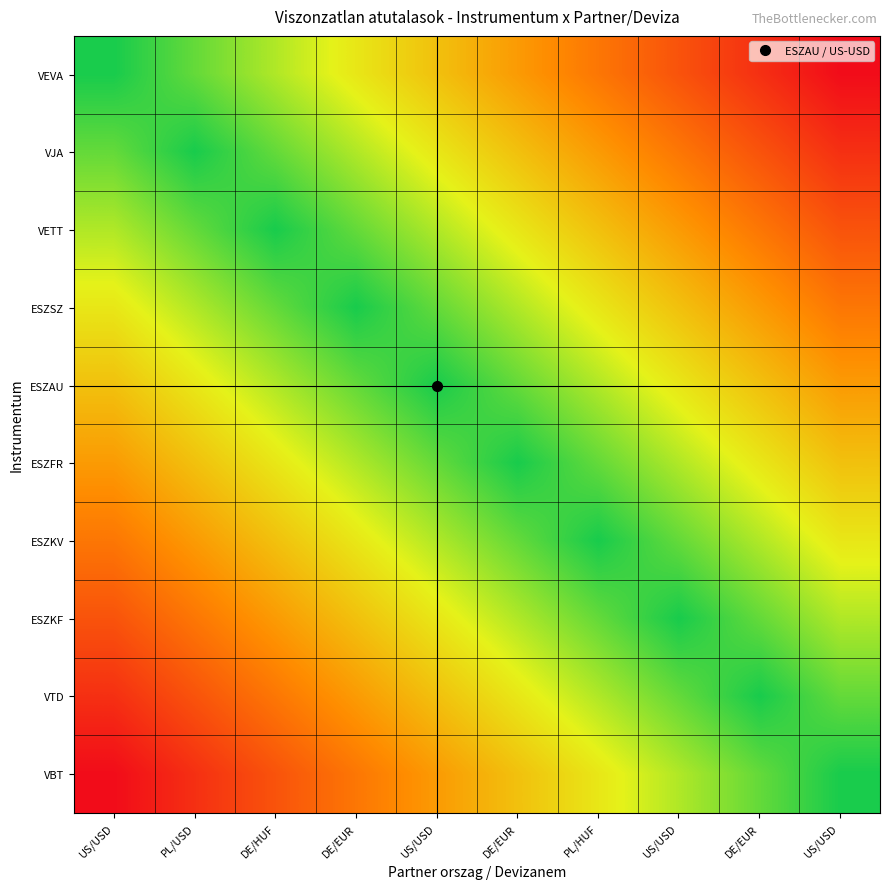

Reading left to right, extract all data points from this chart.

VEVA: US/USD=0.0	PL/USD=0.1	DE/HUF=0.2	DE/EUR=0.3	US/USD=0.4	DE/EUR=0.6	PL/HUF=0.7	US/USD=0.8	DE/EUR=0.9	US/USD=1.0
VJA: US/USD=0.1	PL/USD=0.0	DE/HUF=0.1	DE/EUR=0.2	US/USD=0.3	DE/EUR=0.4	PL/HUF=0.6	US/USD=0.7	DE/EUR=0.8	US/USD=0.9
VETT: US/USD=0.2	PL/USD=0.1	DE/HUF=0.0	DE/EUR=0.1	US/USD=0.2	DE/EUR=0.3	PL/HUF=0.4	US/USD=0.6	DE/EUR=0.7	US/USD=0.8
ESZSZ: US/USD=0.3	PL/USD=0.2	DE/HUF=0.1	DE/EUR=0.0	US/USD=0.1	DE/EUR=0.2	PL/HUF=0.3	US/USD=0.4	DE/EUR=0.6	US/USD=0.7
ESZAU: US/USD=0.4	PL/USD=0.3	DE/HUF=0.2	DE/EUR=0.1	US/USD=0.0	DE/EUR=0.1	PL/HUF=0.2	US/USD=0.3	DE/EUR=0.4	US/USD=0.6
ESZFR: US/USD=0.6	PL/USD=0.4	DE/HUF=0.3	DE/EUR=0.2	US/USD=0.1	DE/EUR=0.0	PL/HUF=0.1	US/USD=0.2	DE/EUR=0.3	US/USD=0.4
ESZKV: US/USD=0.7	PL/USD=0.6	DE/HUF=0.4	DE/EUR=0.3	US/USD=0.2	DE/EUR=0.1	PL/HUF=0.0	US/USD=0.1	DE/EUR=0.2	US/USD=0.3
ESZKF: US/USD=0.8	PL/USD=0.7	DE/HUF=0.6	DE/EUR=0.4	US/USD=0.3	DE/EUR=0.2	PL/HUF=0.1	US/USD=0.0	DE/EUR=0.1	US/USD=0.2
VTD: US/USD=0.9	PL/USD=0.8	DE/HUF=0.7	DE/EUR=0.6	US/USD=0.4	DE/EUR=0.3	PL/HUF=0.2	US/USD=0.1	DE/EUR=0.0	US/USD=0.1
VBT: US/USD=1.0	PL/USD=0.9	DE/HUF=0.8	DE/EUR=0.7	US/USD=0.6	DE/EUR=0.4	PL/HUF=0.3	US/USD=0.2	DE/EUR=0.1	US/USD=0.0